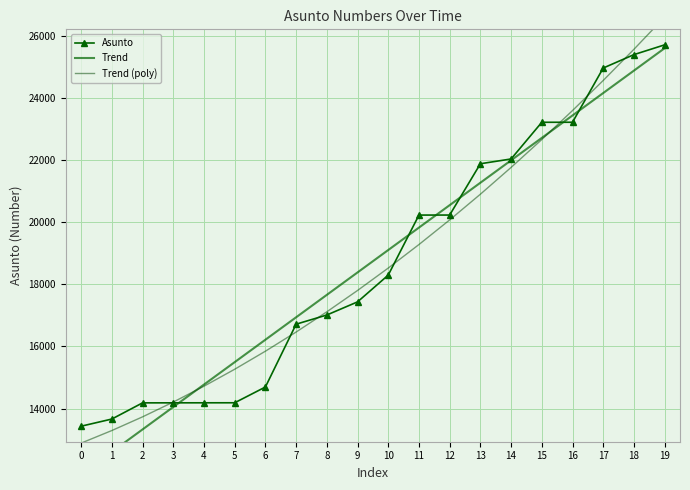

At which label is Asunto closest to 19575?

11